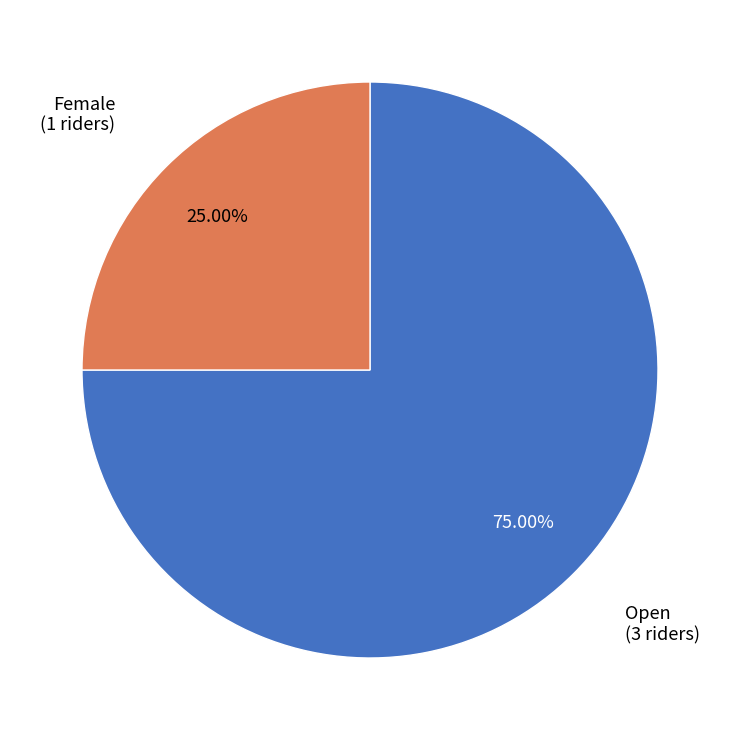

Is there a majority slice in this chart?

Yes